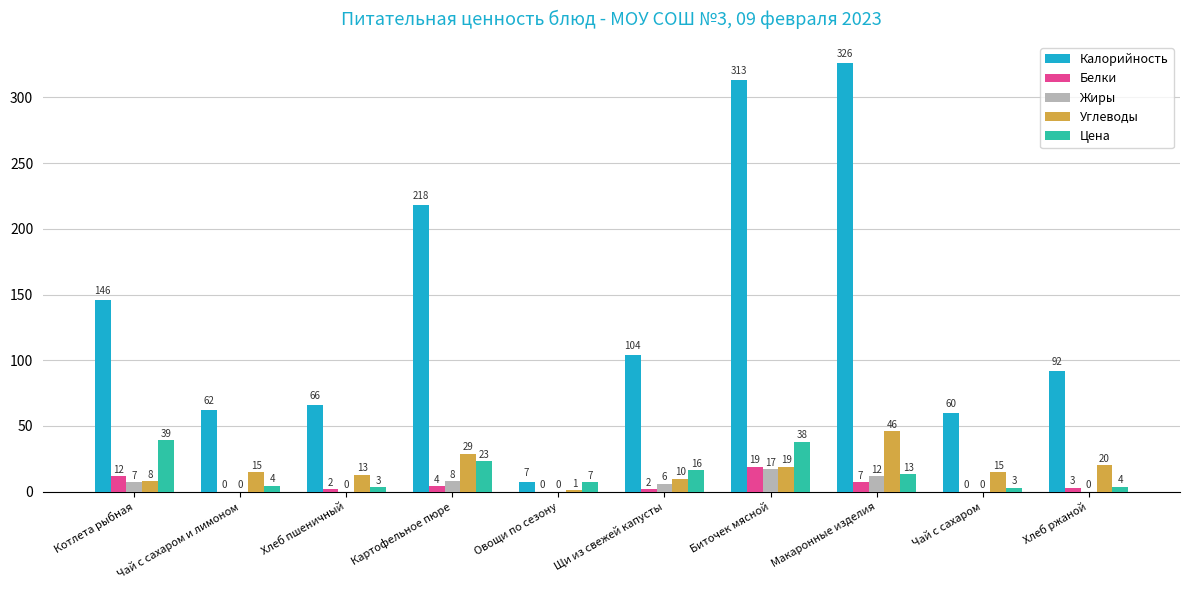

At which category is the sum across all series the highest?

Биточек мясной